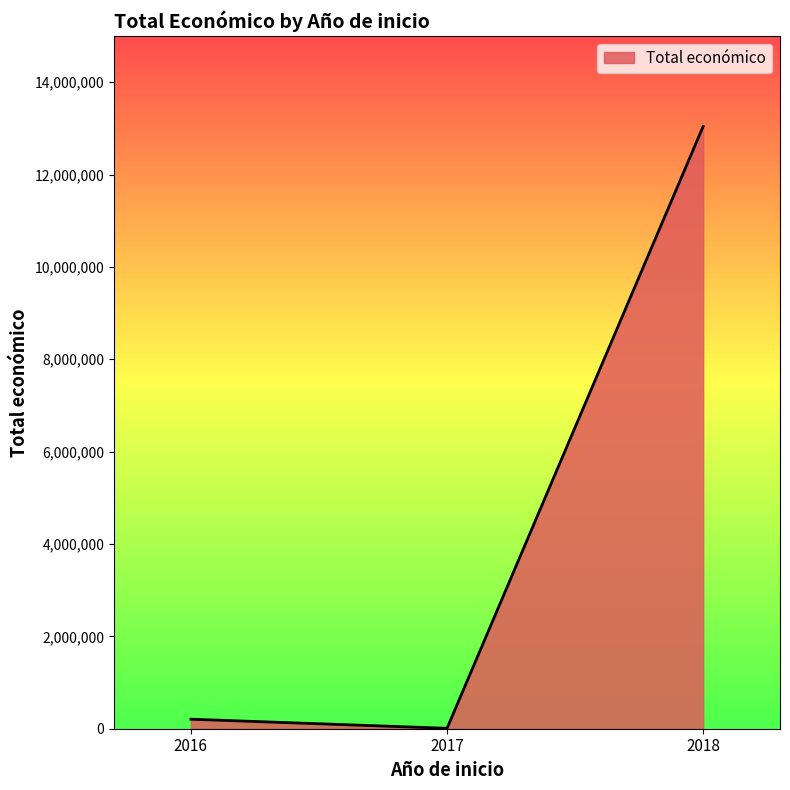

Approximately how many times larger is the value at 2018 compared to 2017?

1425.8